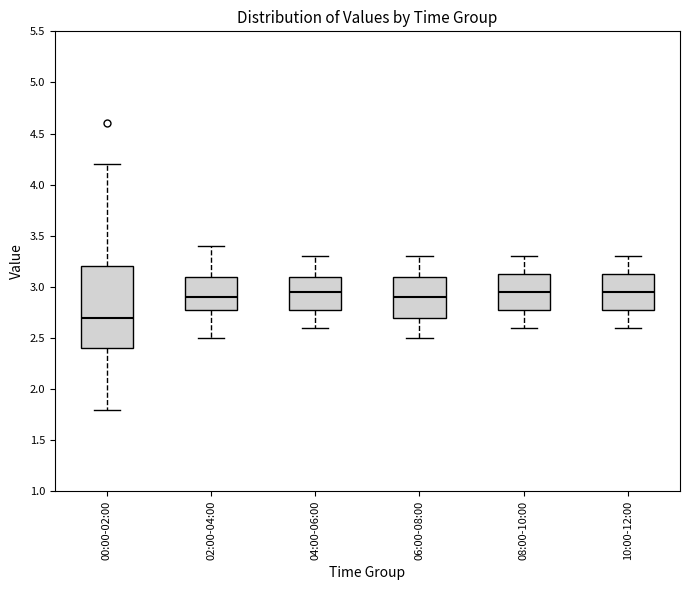

Which box's median line is the lowest?

00:00-02:00